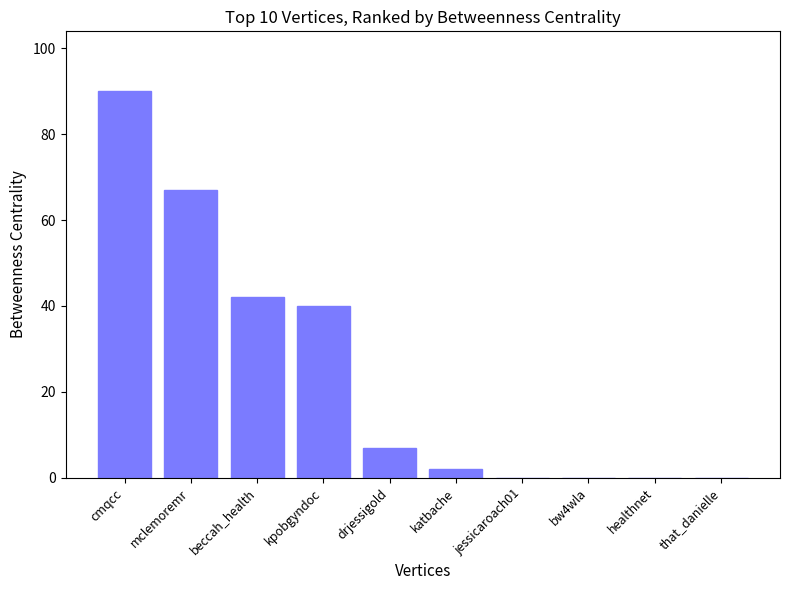

What is the ratio of the value at cmqcc to the value at kpobgyndoc?

2.2